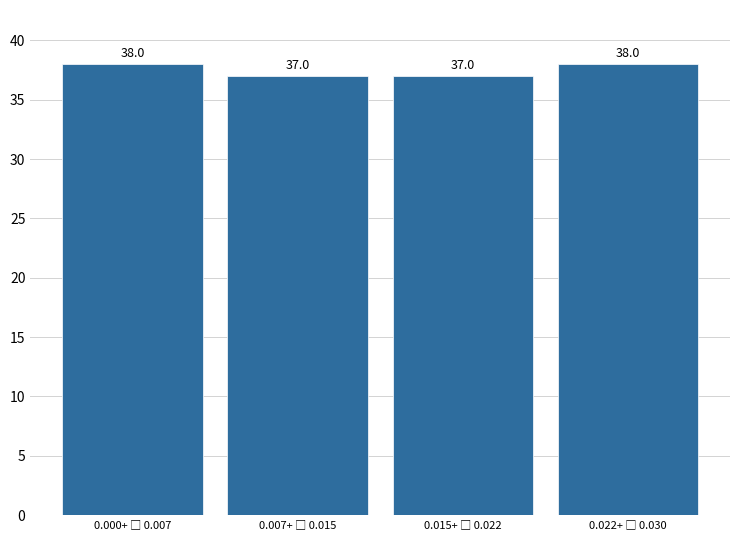

Reading right to left, transcribe all the data shown in this chart.

38	37	37	38